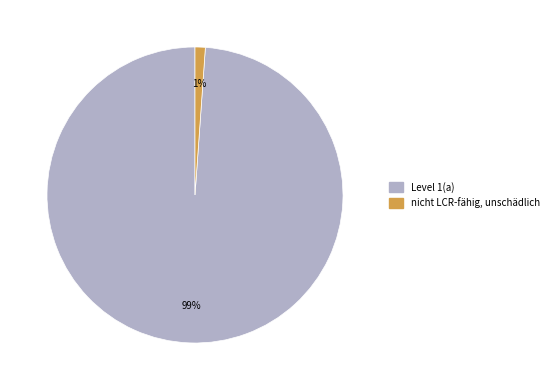

To the nearest percent, what percentage of the pie is Level 1(a)?

99%